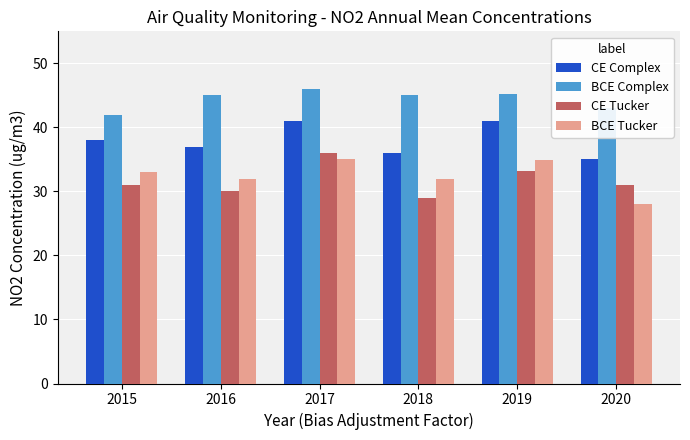

What is the difference between the maximum and minimum values in the CE Complex series?

6.0